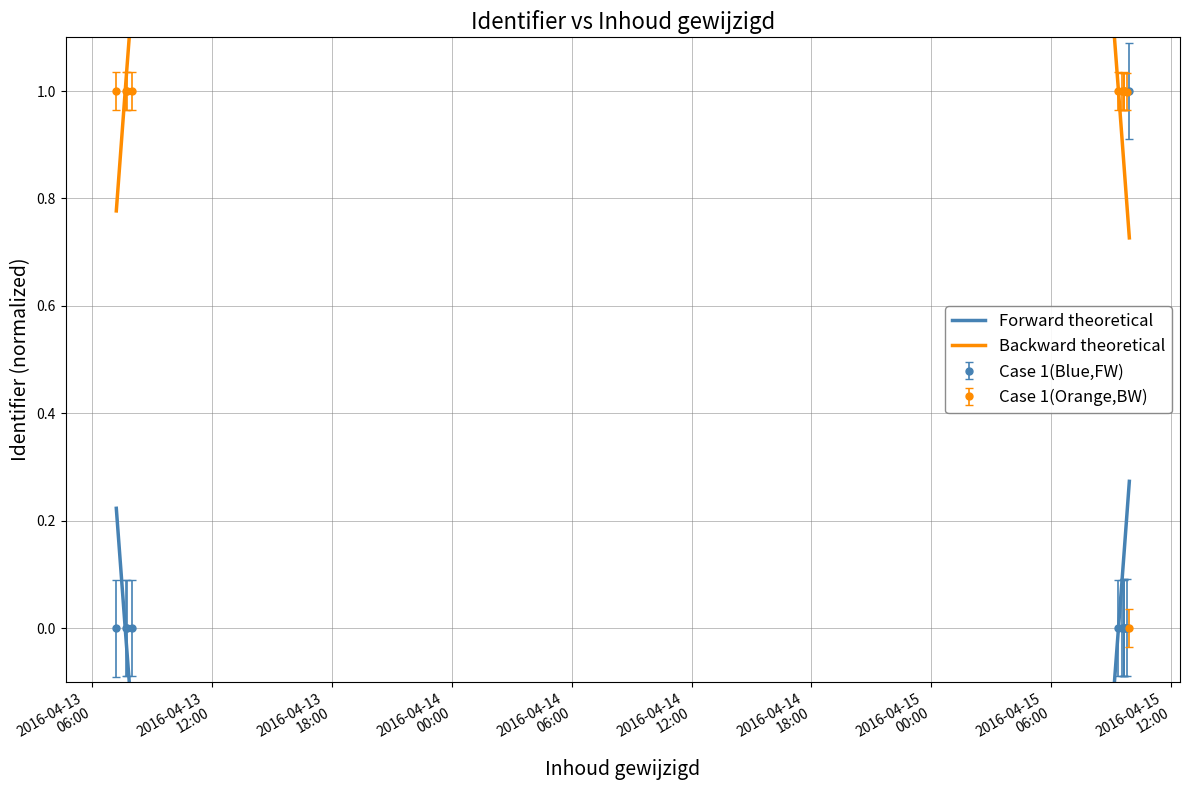

What is the approximate value at 2016-04-13 07:13:05?

0.1